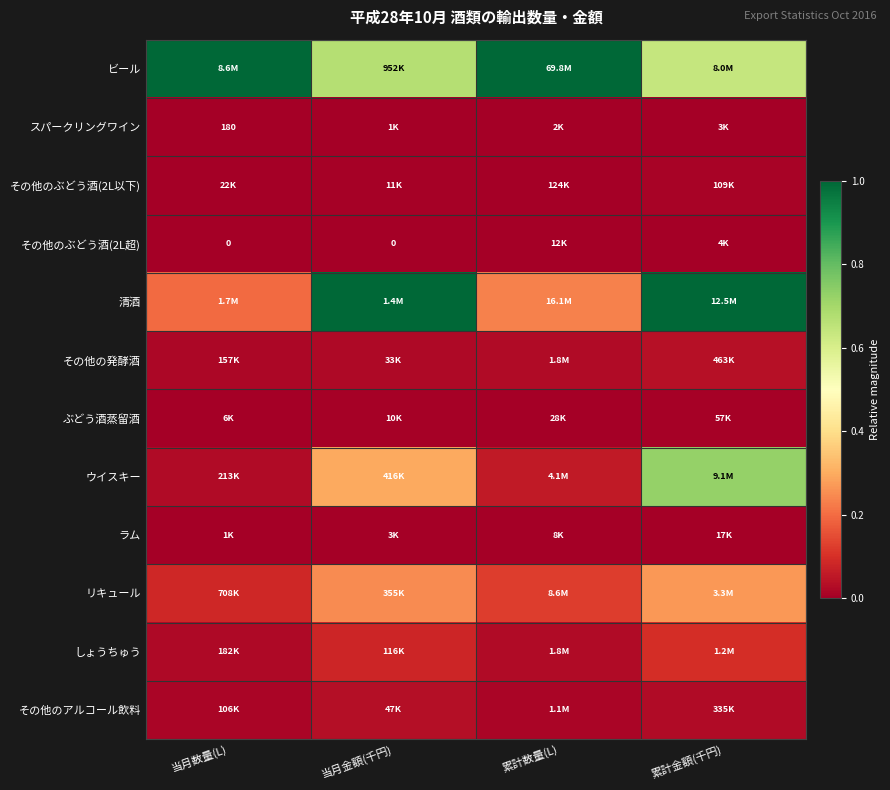

At how many categories does at least one series exceed 0?

4